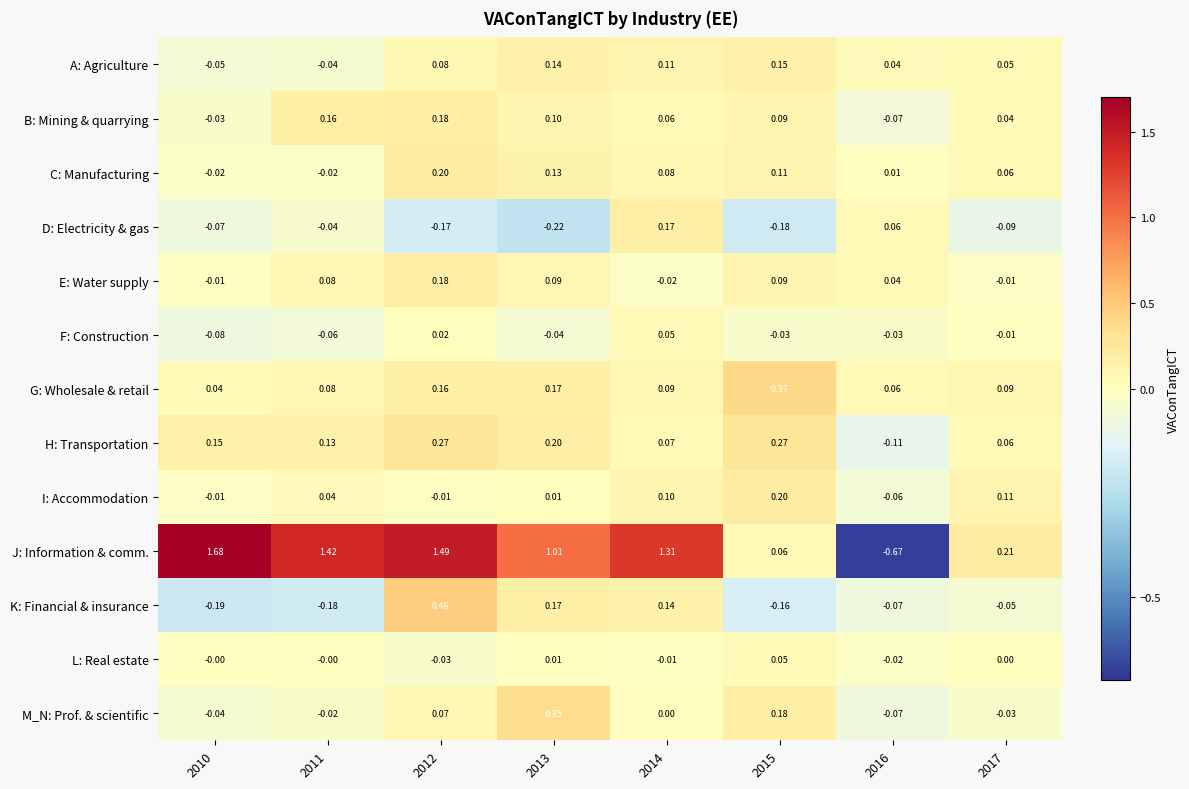

At which category is the sum across all series the highest?

2012